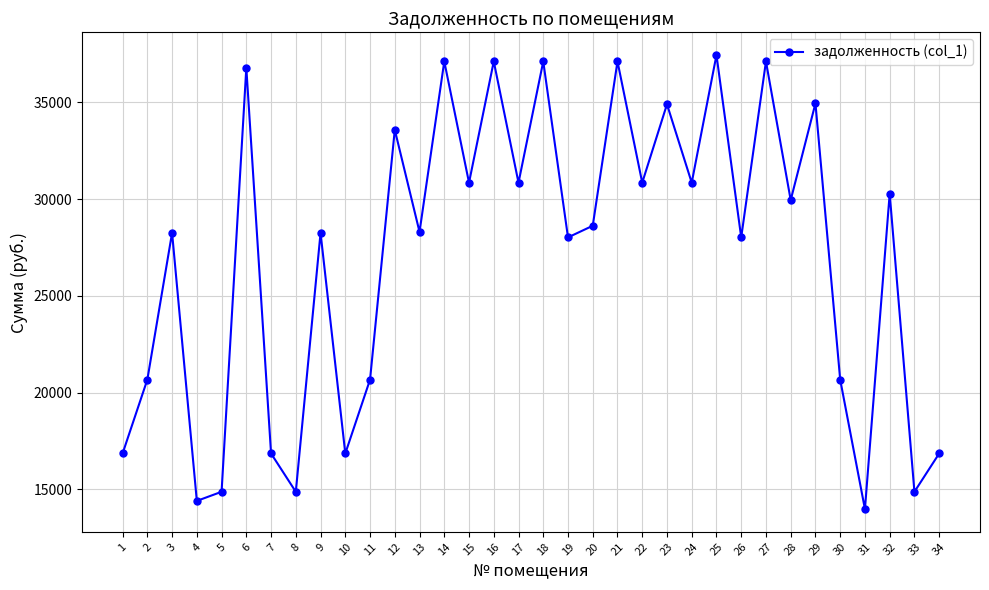

Read the value at 15.

30842.8